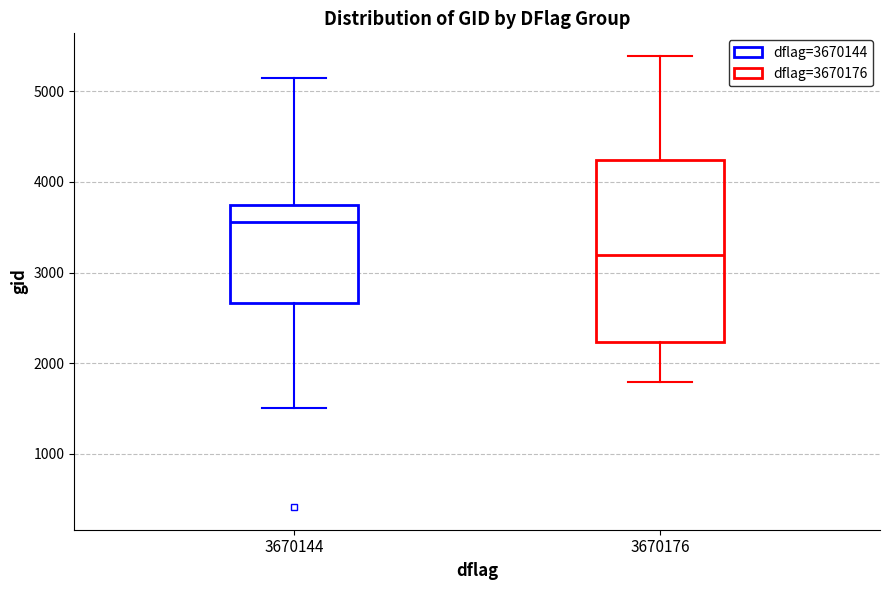

Reading left to right, read every box against the y-axis: the position of its median line, the range the box covers, and the ends of its whiskers. The values are not printed on the chart, so give them approximately, as read against the axis.

3670144: median 3600, box 2700 to 3700, whiskers 1500 to 5100
3670176: median 3200, box 2200 to 4200, whiskers 1800 to 5400